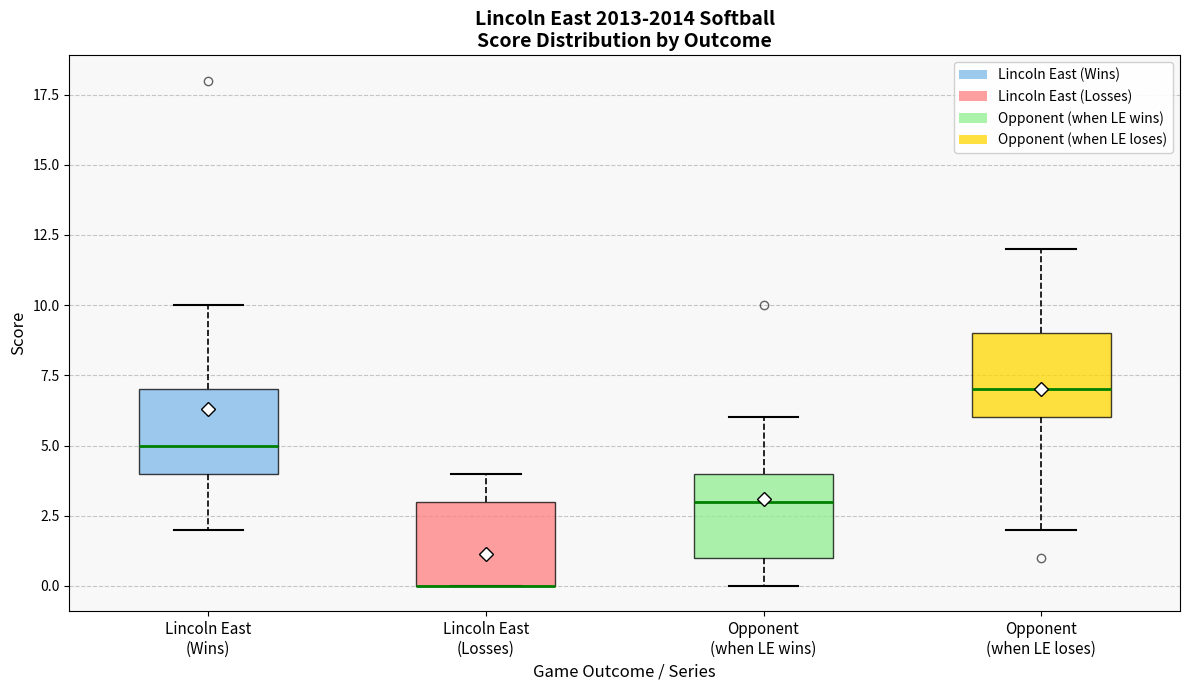

Reading left to right, read every box against the y-axis: the position of its median line, the range the box covers, and the ends of its whiskers. The values are not printed on the chart, so give them approximately, as read against the axis.

Lincoln East (Wins): median 5, box 4 to 7, whiskers 2 to 10
Lincoln East (Losses): median 0 (drawn on the box's lower edge), box 0 to 3, whiskers 0 to 4
Opponent (when LE wins): median 3, box 1 to 4, whiskers 0 to 6
Opponent (when LE loses): median 7, box 6 to 9, whiskers 2 to 12